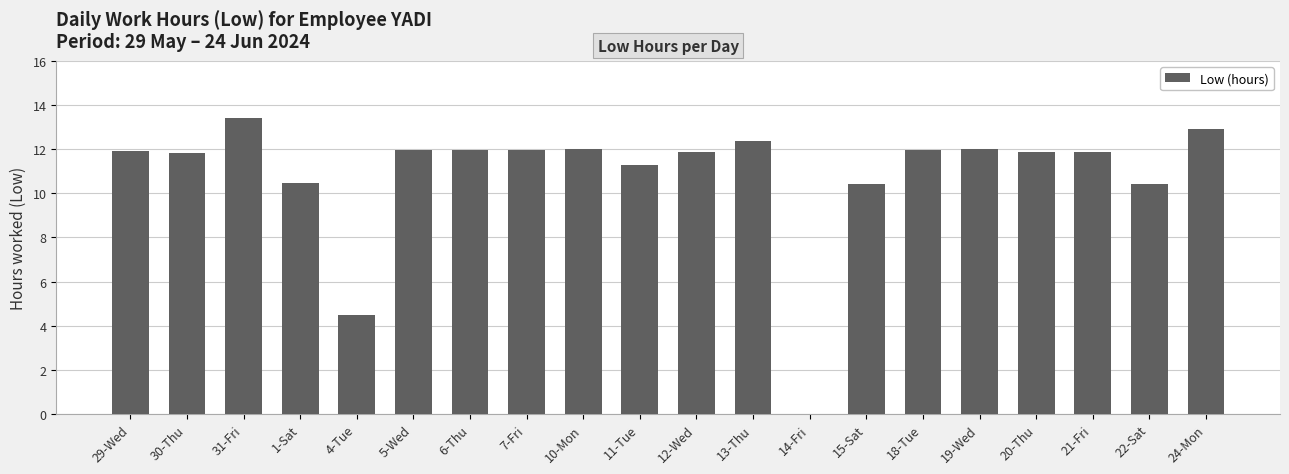

What is the sum of all values?

216.9